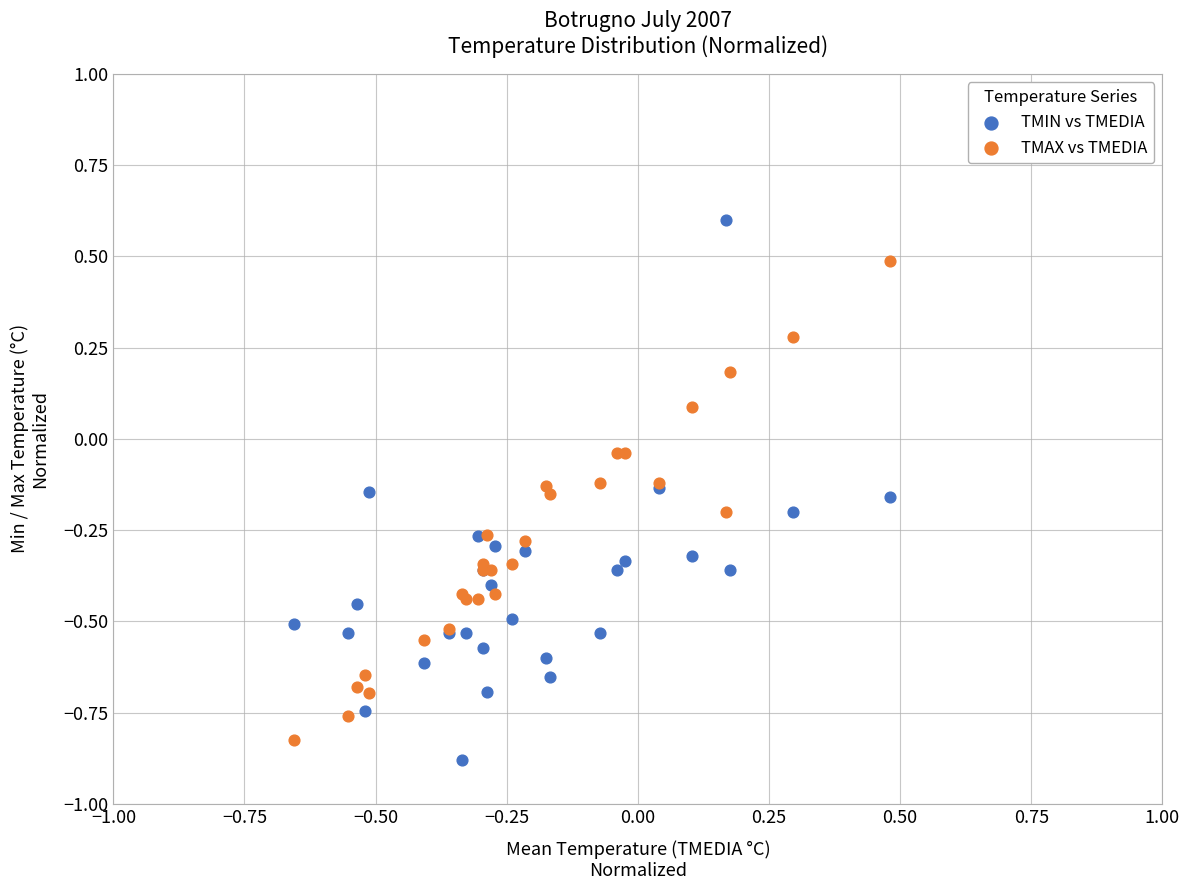

Which series contains the highest Y value?

TMIN vs TMEDIA